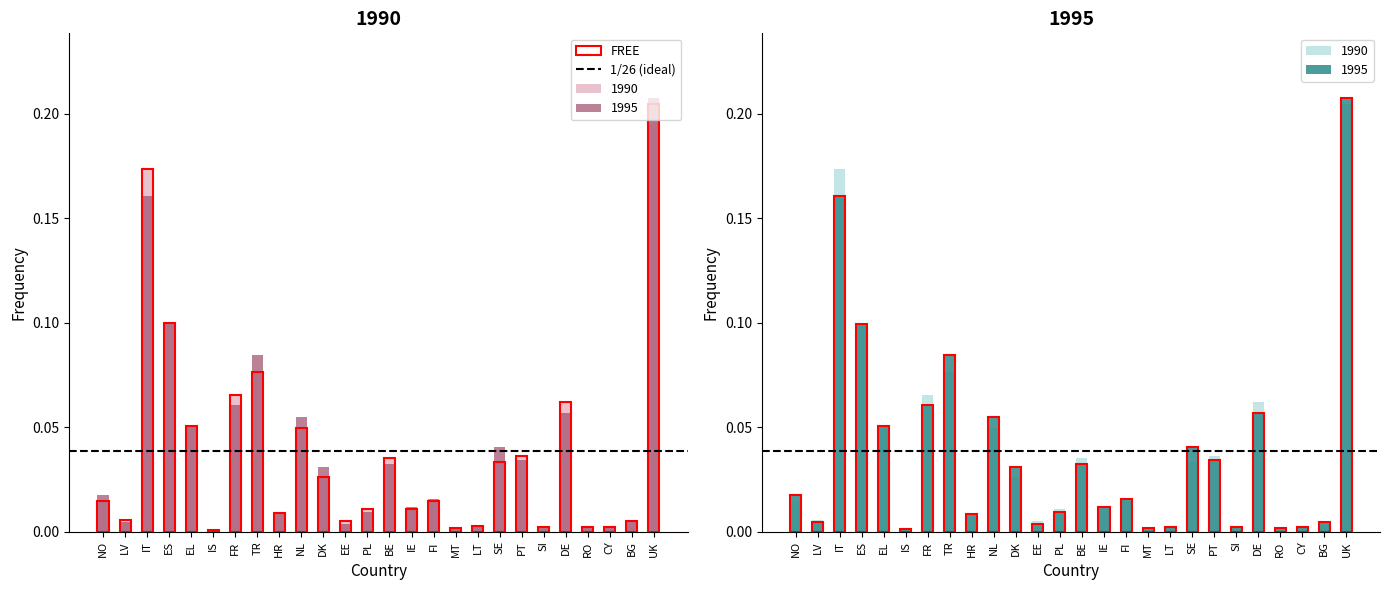

What is the value of the 1995 bar at the 7th from the left?

0.1